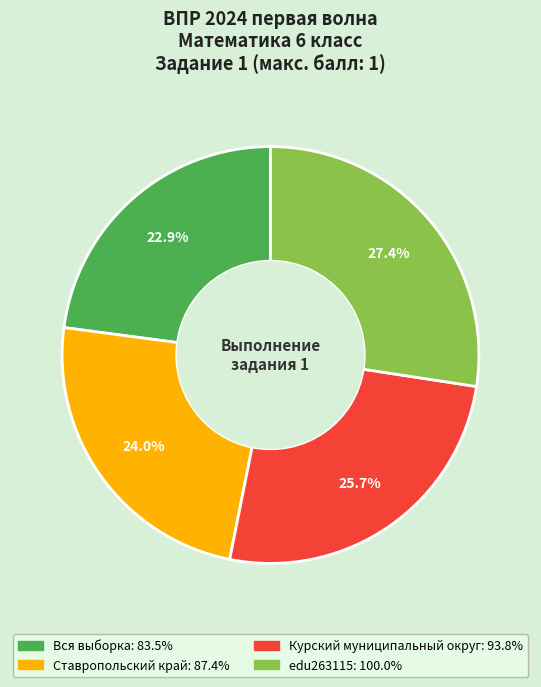

Combined, do Курский муниципальный округ and edu263115 account for over 50%?

Yes